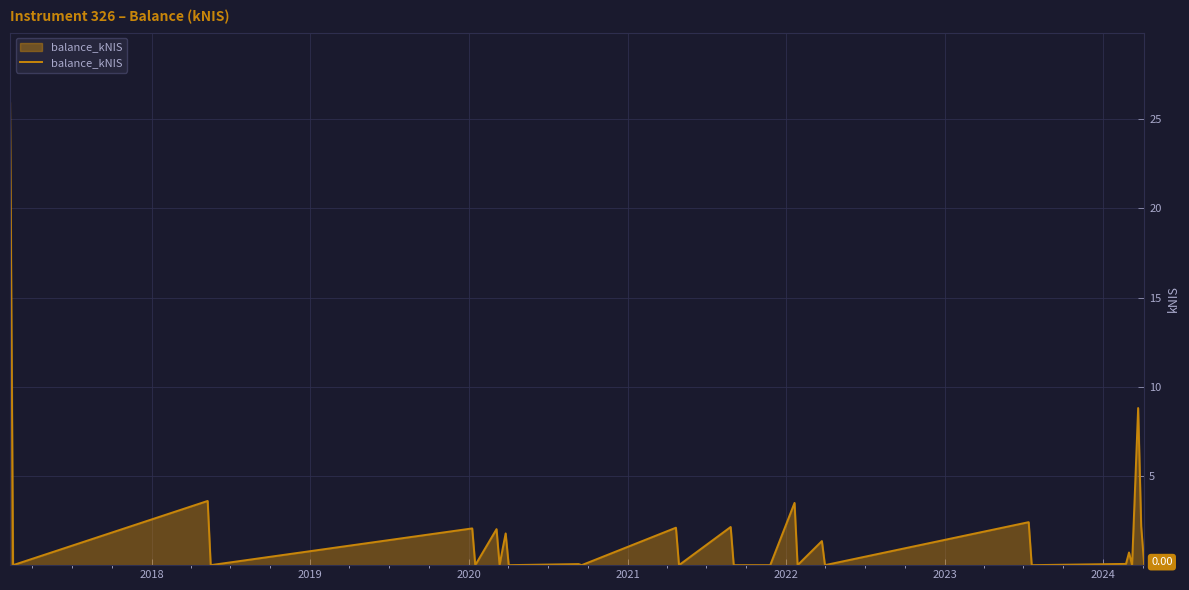

What is the difference between the maximum and minimum values?

26.0